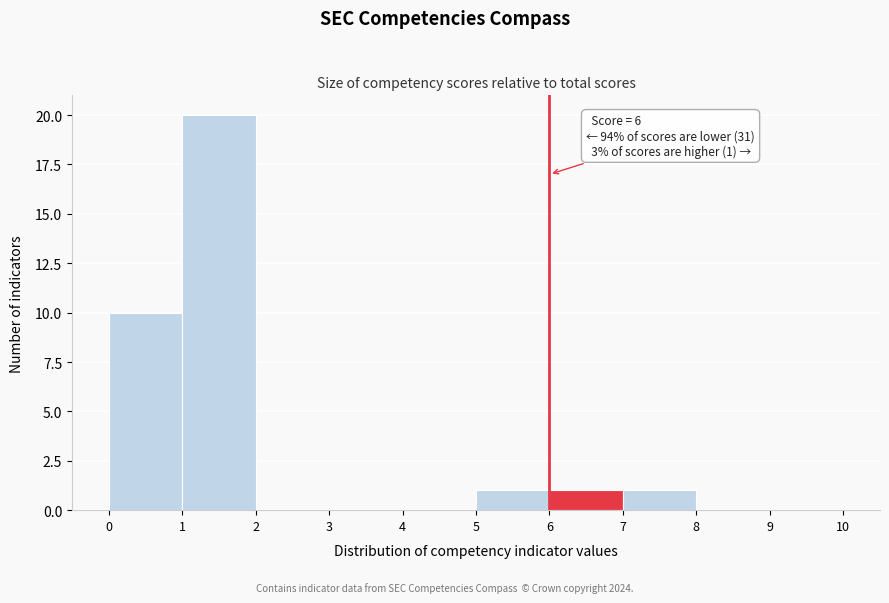

Over which range of the x-axis is the bar tallest?

1 to 2